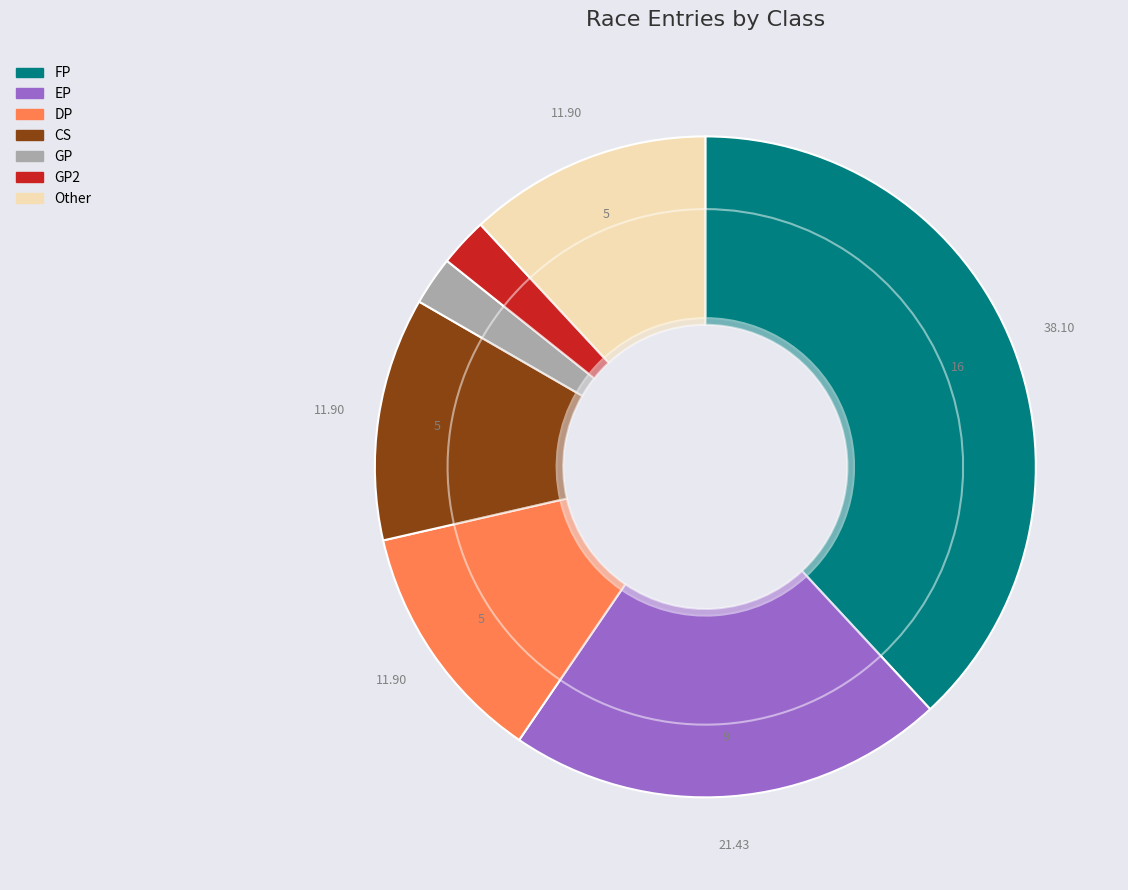

Is there any slice that represents more than half of the pie?

No